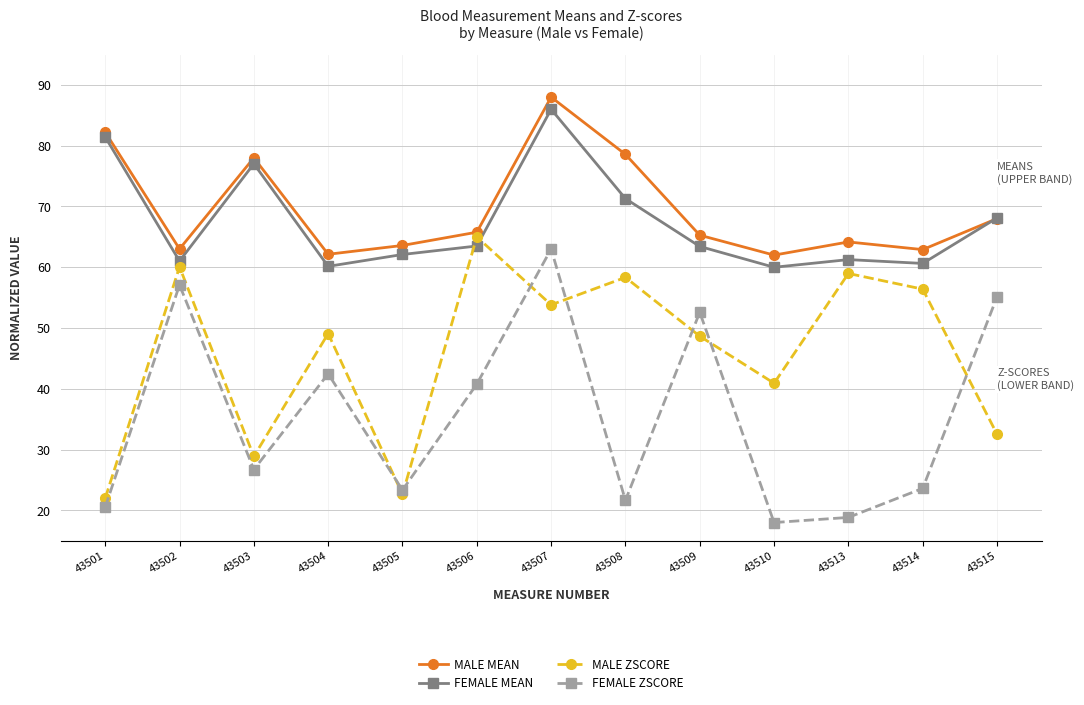

What is the spread (max minus min) of values at 43503?

51.3